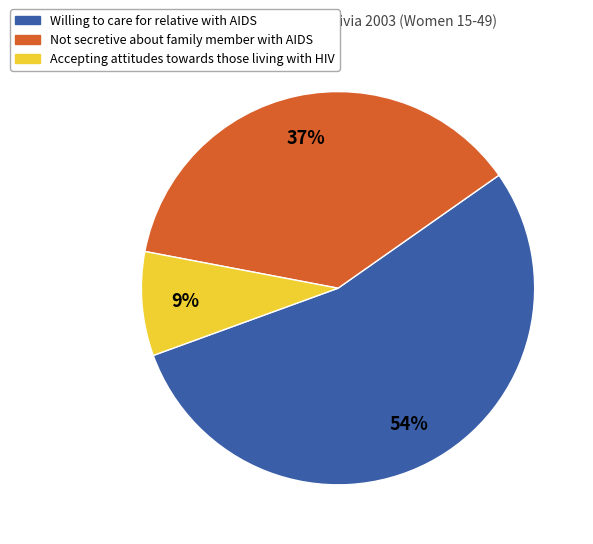

Does any single category account for the majority?

Yes